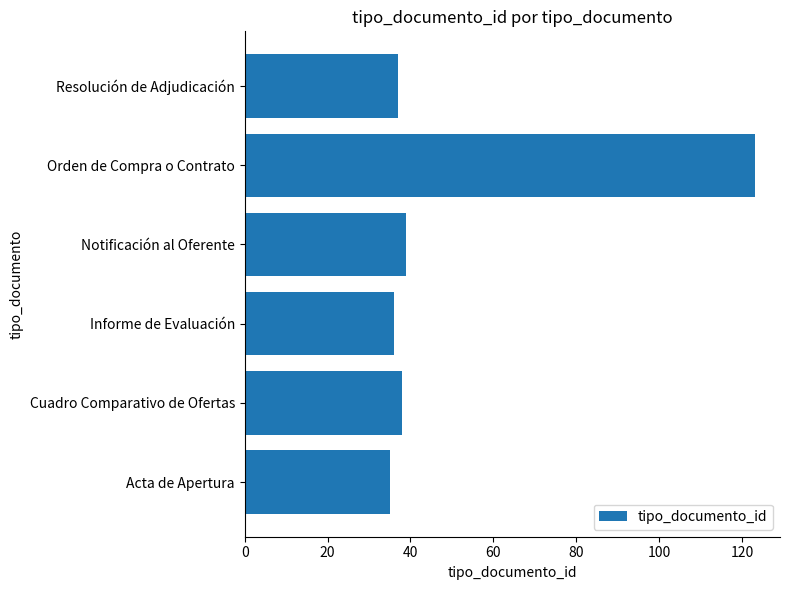

The value at Acta de Apertura is 48. True or false?

False